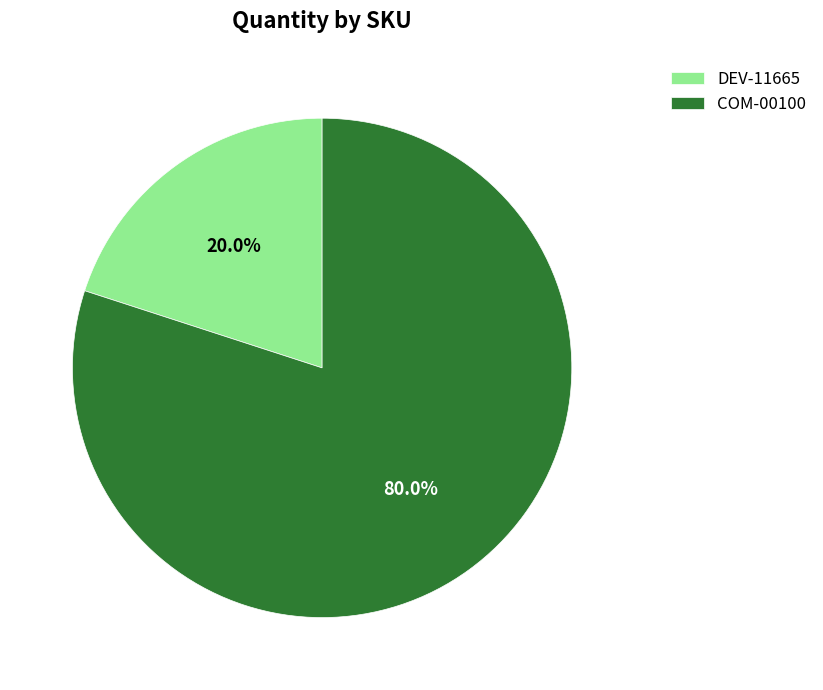

Is it true that DEV-11665 is 30% of the pie?

False